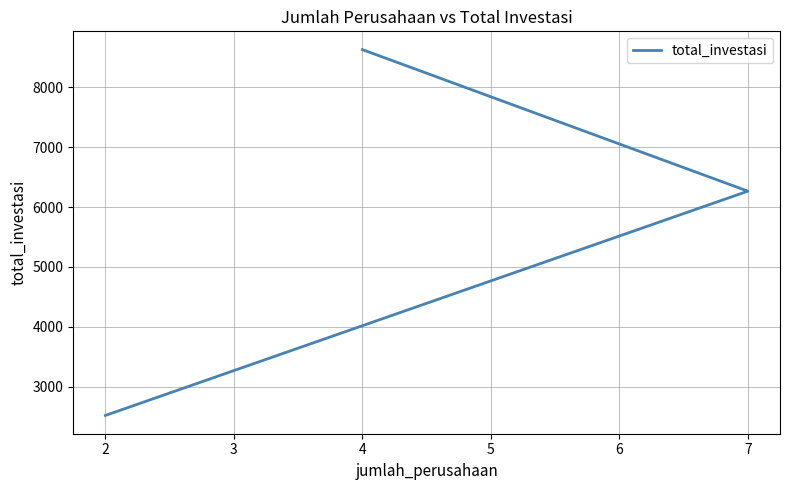

Reading left to right, list all the values displayed in this chart.

8630.0	6266.1	2520.2